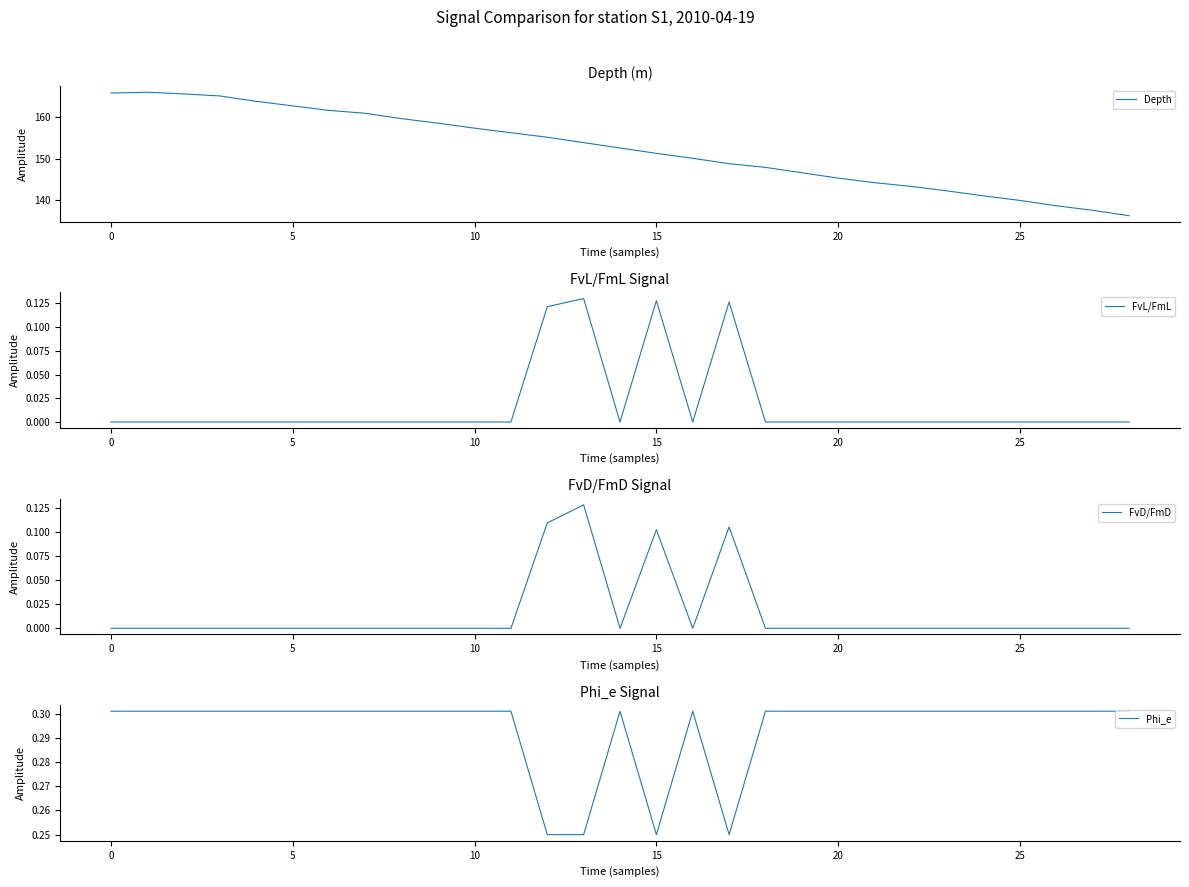

How many categories are shown in the chart?

29